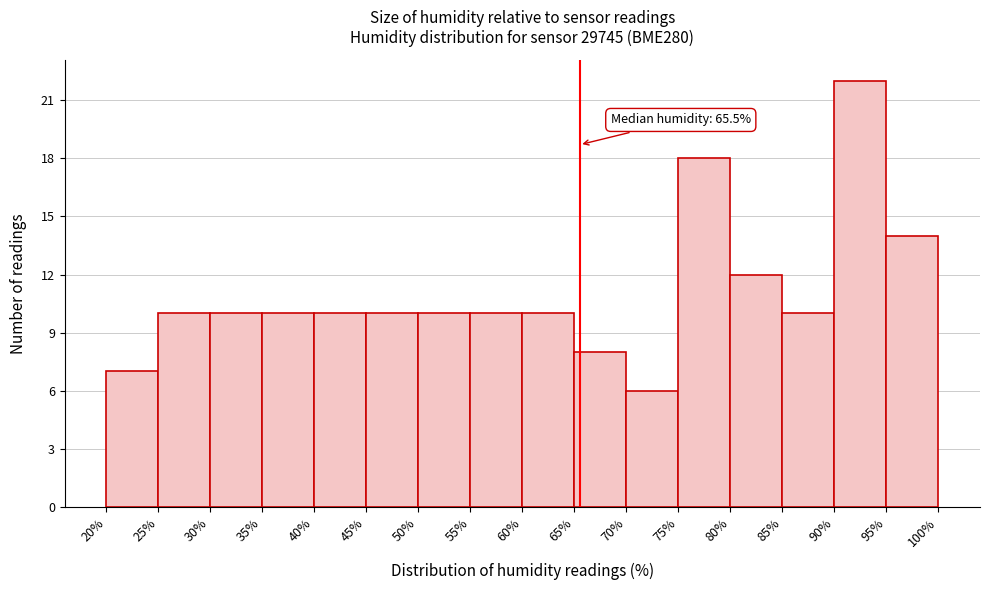

Which range on the x-axis has the tallest bar?

90% to 95%